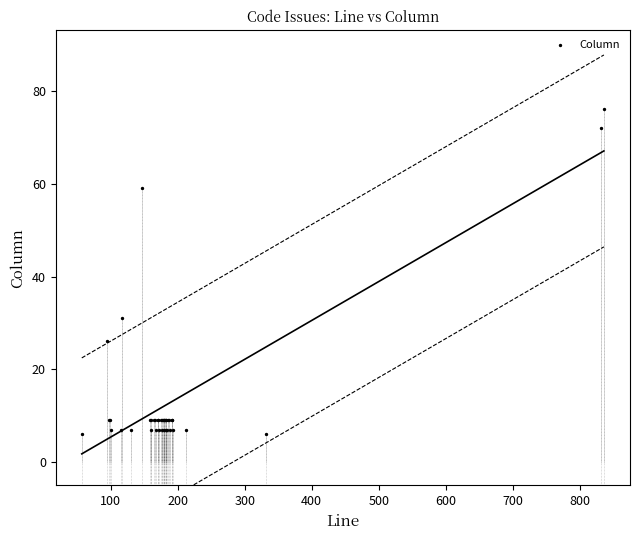

What Y value in the scatter plot is closest to 41?

31